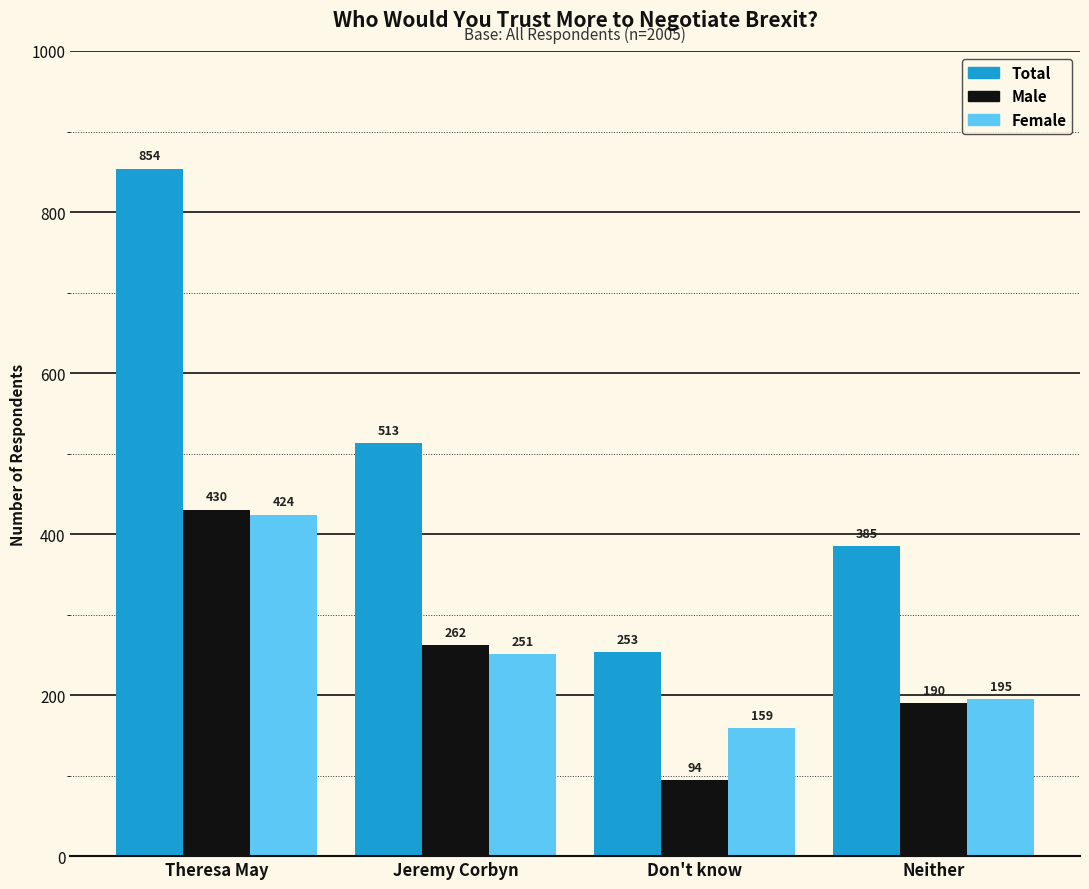

What is the maximum value shown in the chart?

854